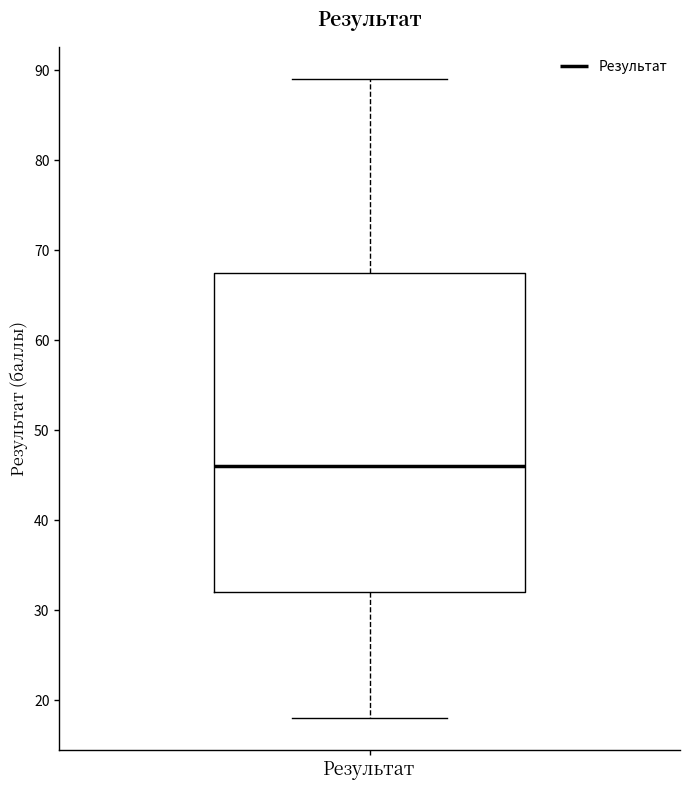

Transcribe this box plot: give where the median line is, the range the box spans, and where the two whiskers end, as read against the y-axis. The values are not printed on the chart, so give them approximately, as read against the axis.

median 46, box 32 to 68, whiskers 18 to 89